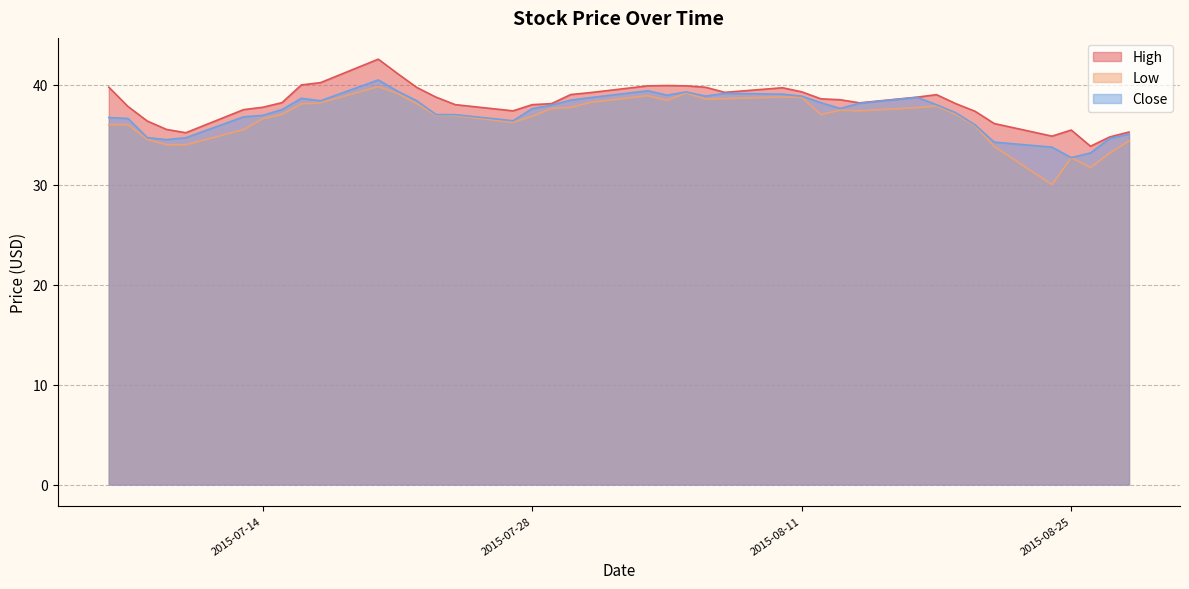

How many interior local valleys does the Low series have?

8